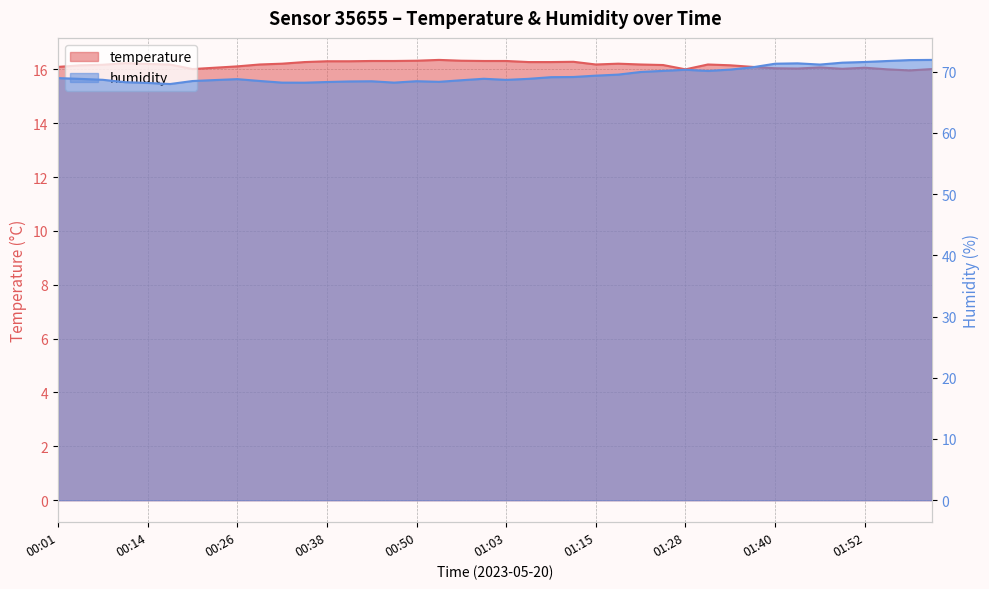

Reading left to right, what are all the values shown in this chart?

temperature: 16.1	16.1	16.2	16.2	16.2	16.2	16.0	16.1	16.1	16.2	16.2	16.3	16.3	16.3	16.3	16.3	16.3	16.4	16.3	16.3	16.3	16.3	16.3	16.3	16.2	16.2	16.2	16.2	16.0	16.2	16.1	16.1	16.0	16.0	16.1	16.0	16.1	16.0	16.0	16.0
humidity: 68.9	68.8	68.7	68.3	68.2	68.0	68.5	68.6	68.8	68.5	68.2	68.2	68.3	68.4	68.4	68.2	68.4	68.3	68.6	68.8	68.7	68.8	69.1	69.1	69.3	69.5	69.9	70.1	70.3	70.1	70.3	70.7	71.3	71.3	71.2	71.5	71.6	71.7	71.9	71.9